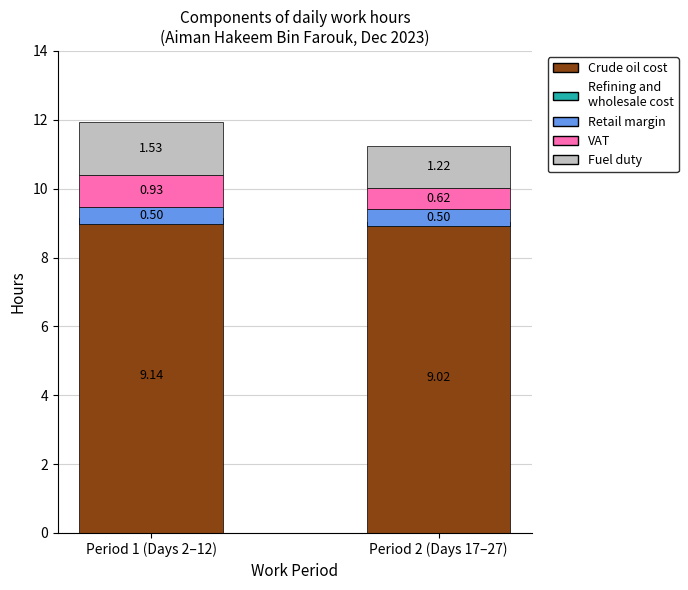

Which series changed the most between Period 1 (Days 2–12) and Period 2 (Days 17–27)?

VAT